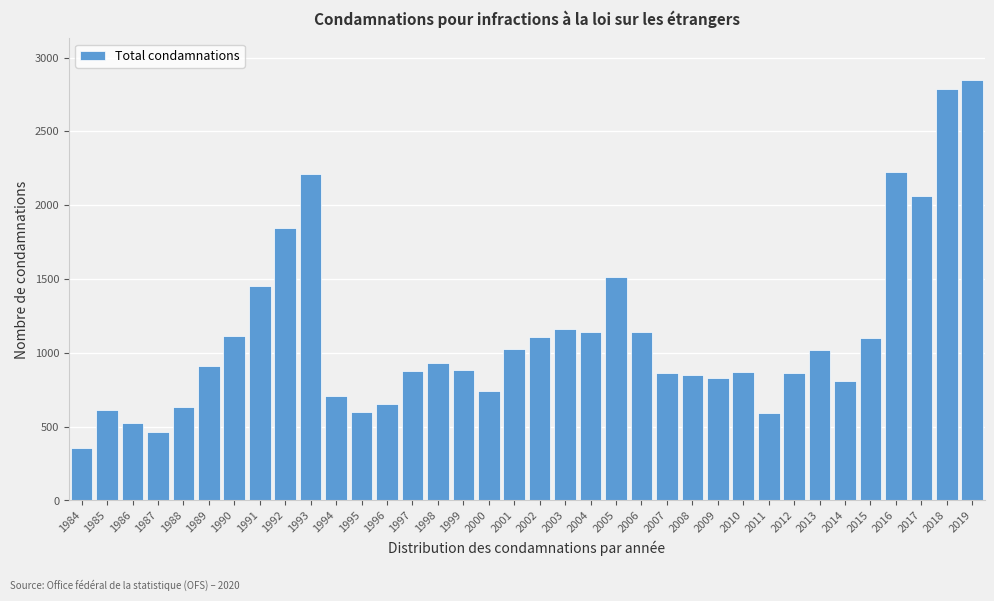

What value does the data have at 1992?

1844